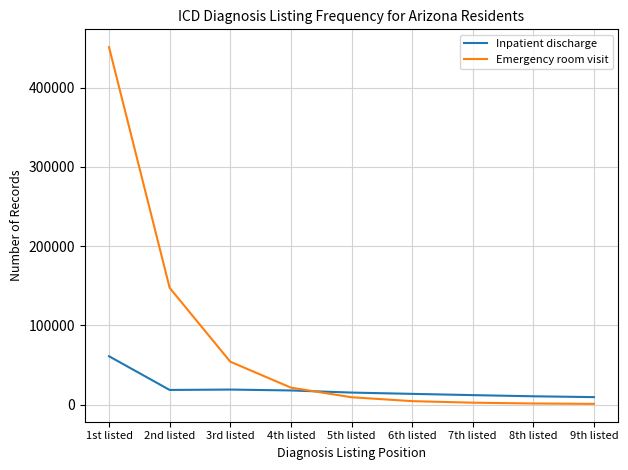

Rank the series at 9th listed from lowest to highest value.

Emergency room visit, Inpatient discharge